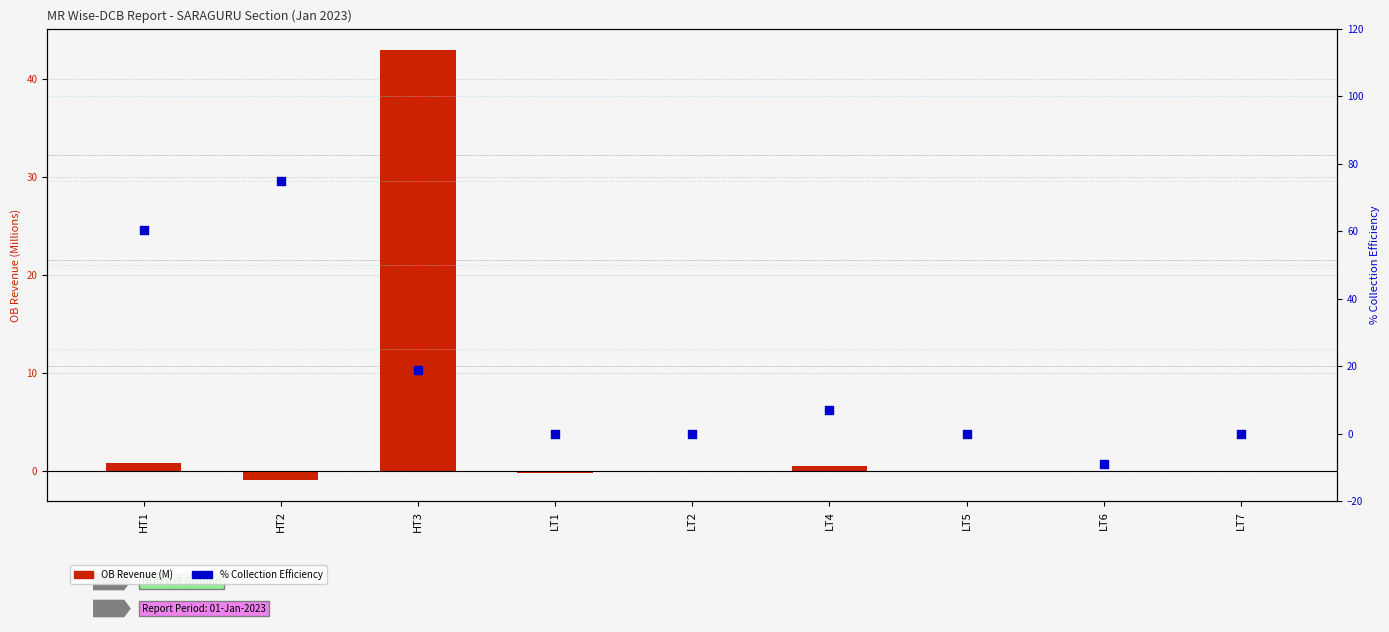

At which category is the sum across all series the highest?

HT2